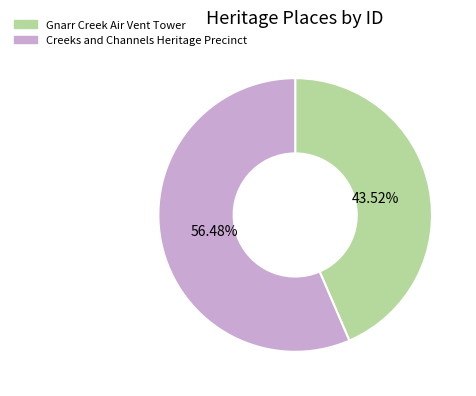

Count the number of slices in the pie.

2